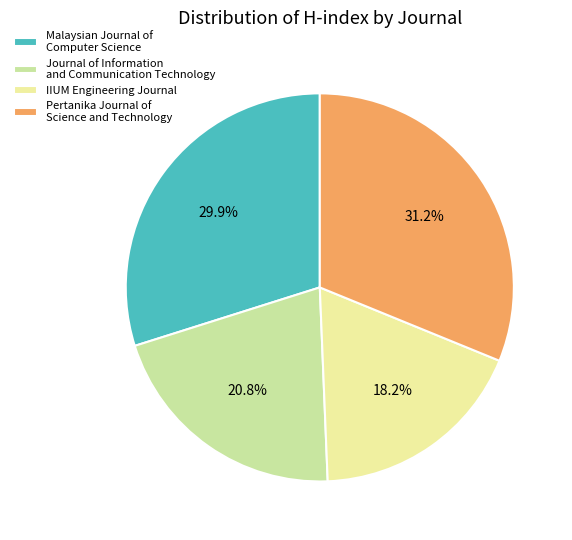

The Journal of Information and Communication Technology slice represents 21% of the pie. True or false?

True